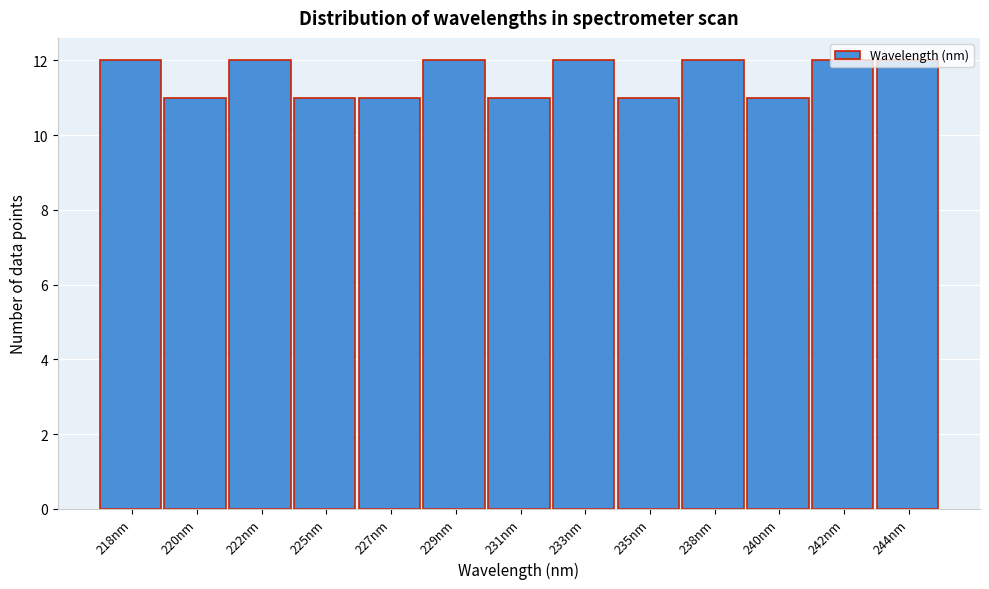

What is the label of the 1st bar from the right?

244nm